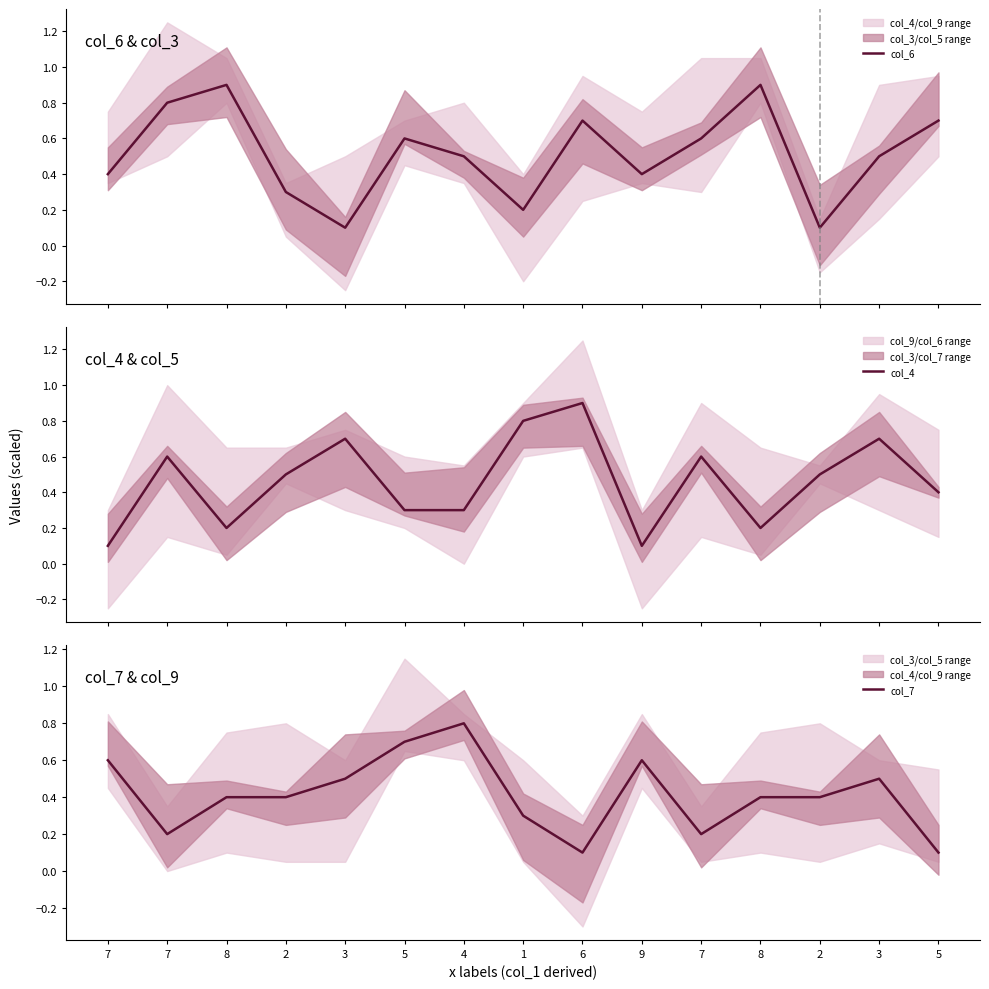

True or false: col_6 has more than 2 points higher than both neighbors.

True